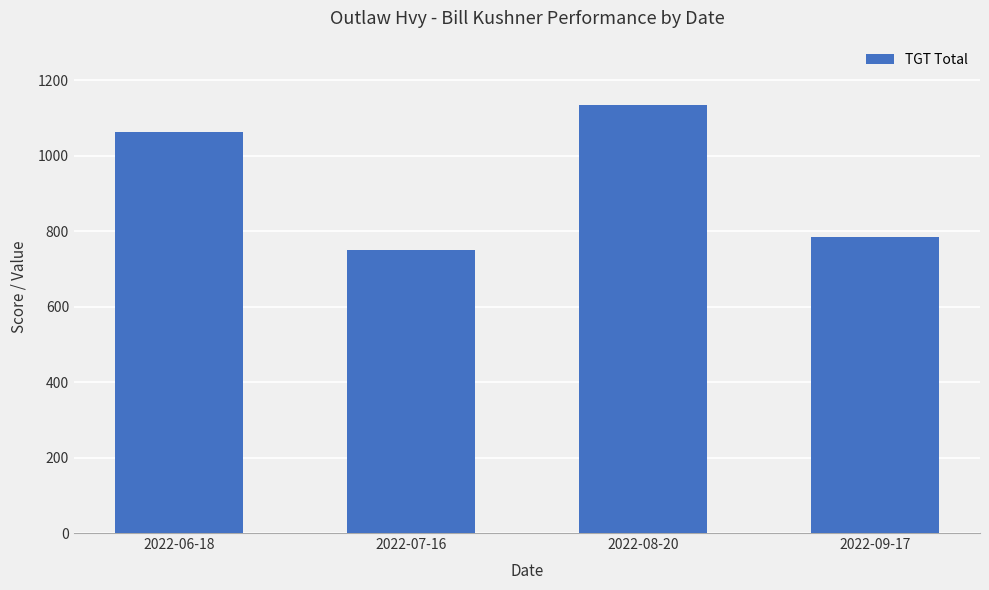

Rank the categories by value from lowest to highest.

2022-07-16, 2022-09-17, 2022-06-18, 2022-08-20